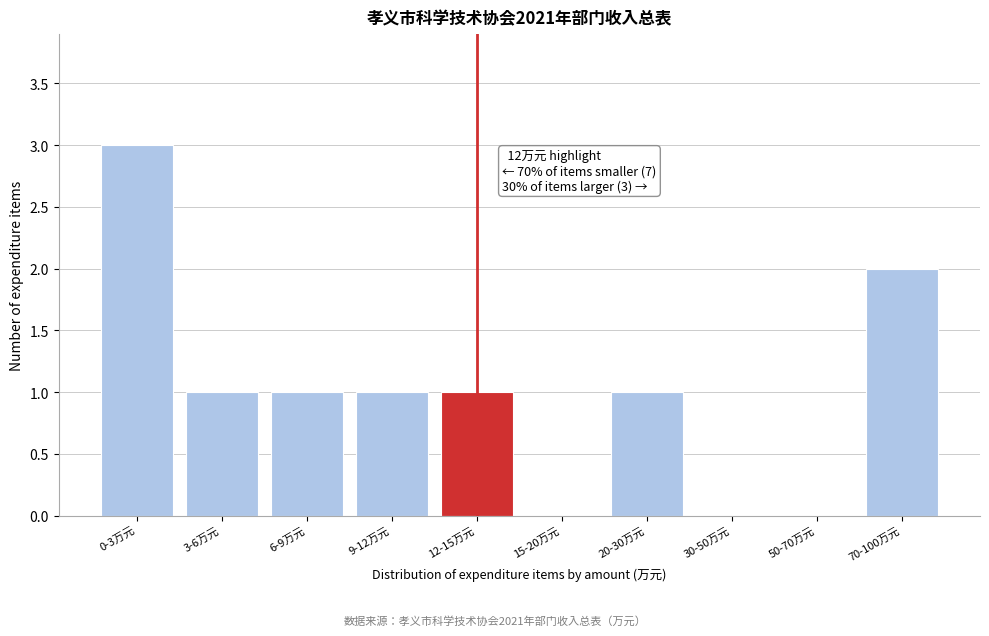

Reading left to right, list all the values displayed in this chart.

0-3万元=3	3-6万元=1	6-9万元=1	9-12万元=1	12-15万元=1	15-20万元=0	20-30万元=1	30-50万元=0	50-70万元=0	70-100万元=2